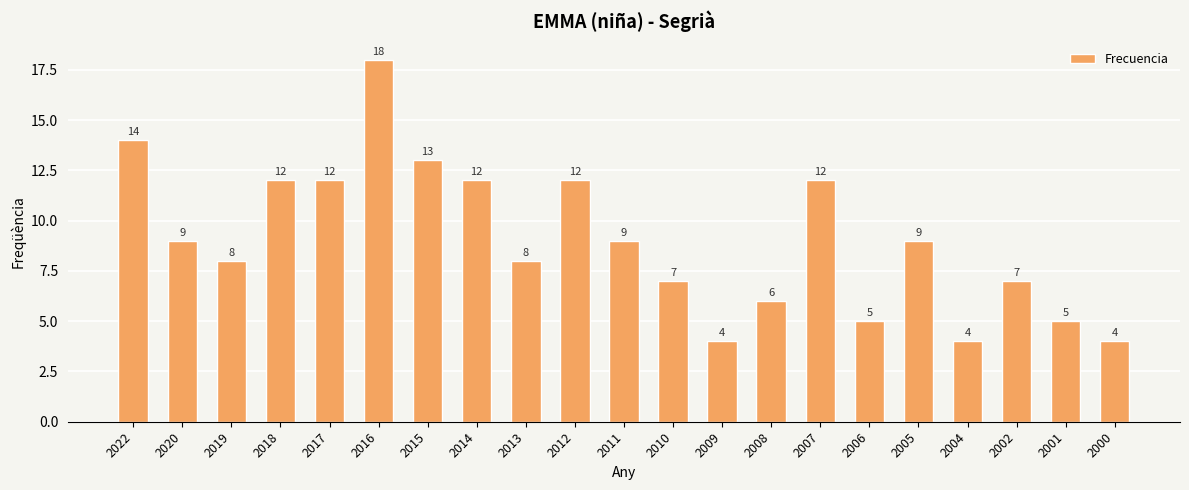

True or false: the data shows 9 at 2005.

True